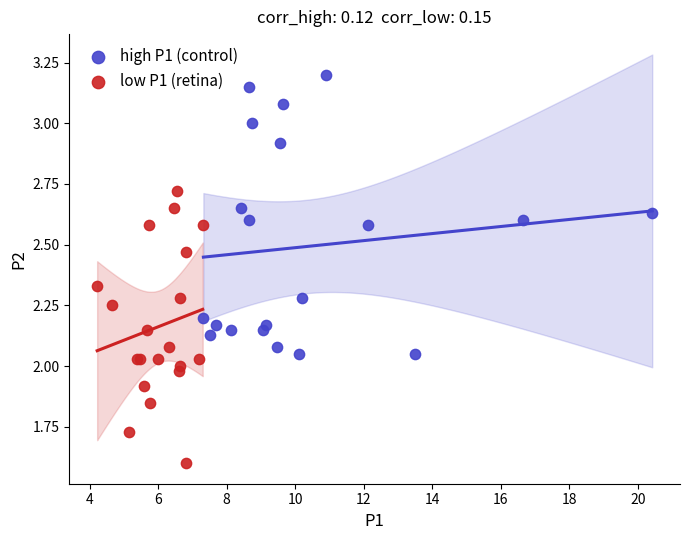

Which series contains the lowest Y value?

low P1 (retina)